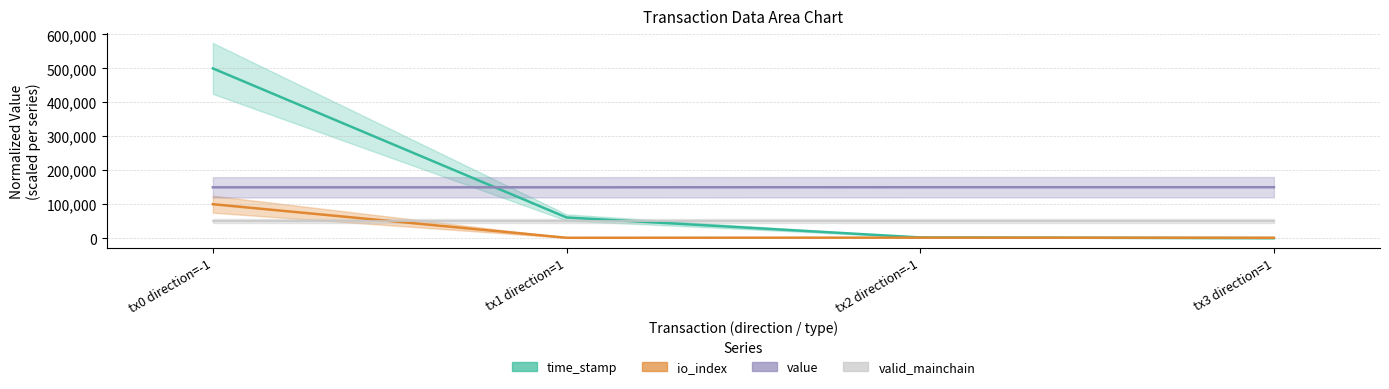

What is the greatest value displayed?

500000.0